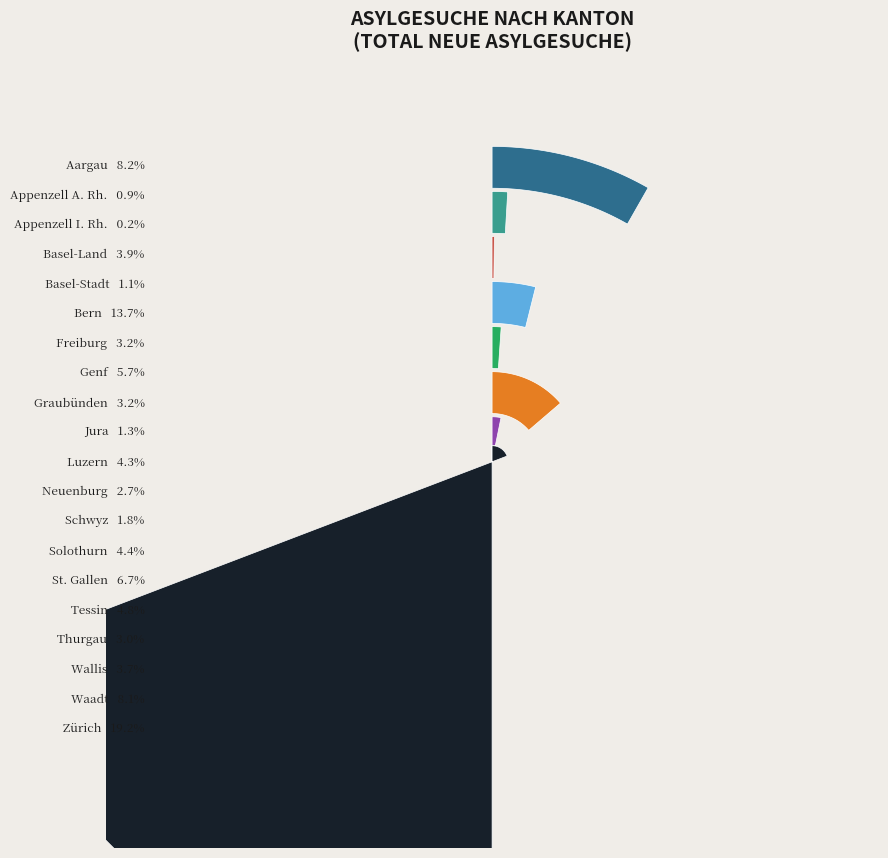

How many segments does this pie chart have?

20